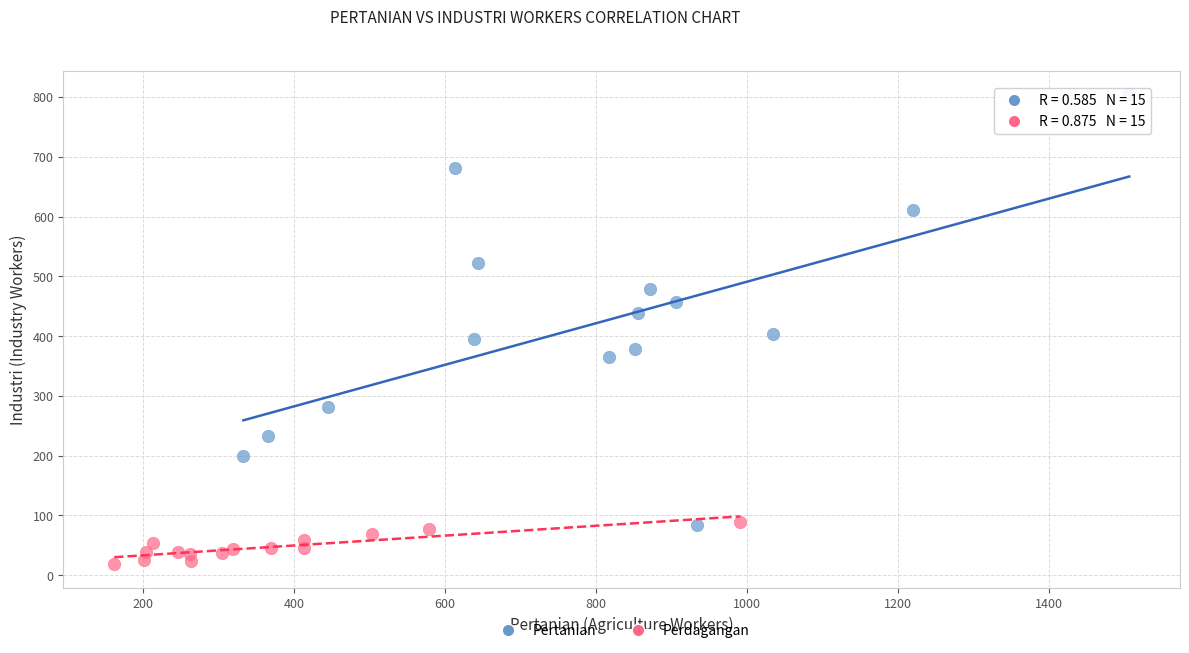

Which series has the widest spread of Y values?

Pertanian